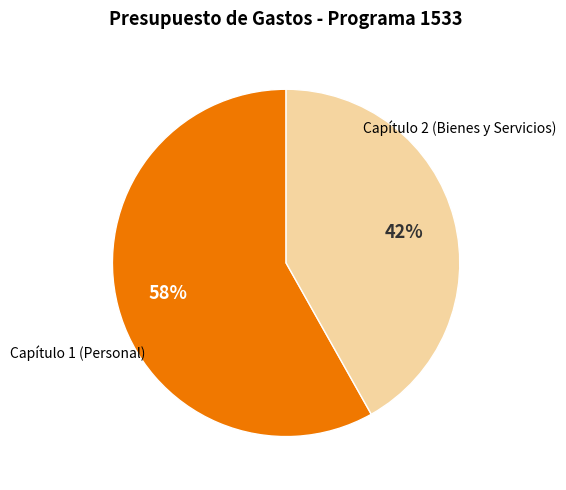

To the nearest percent, what is the difference between the Capítulo 2 (Bienes y Servicios) and Capítulo 1 (Personal) slice percentages?

16%